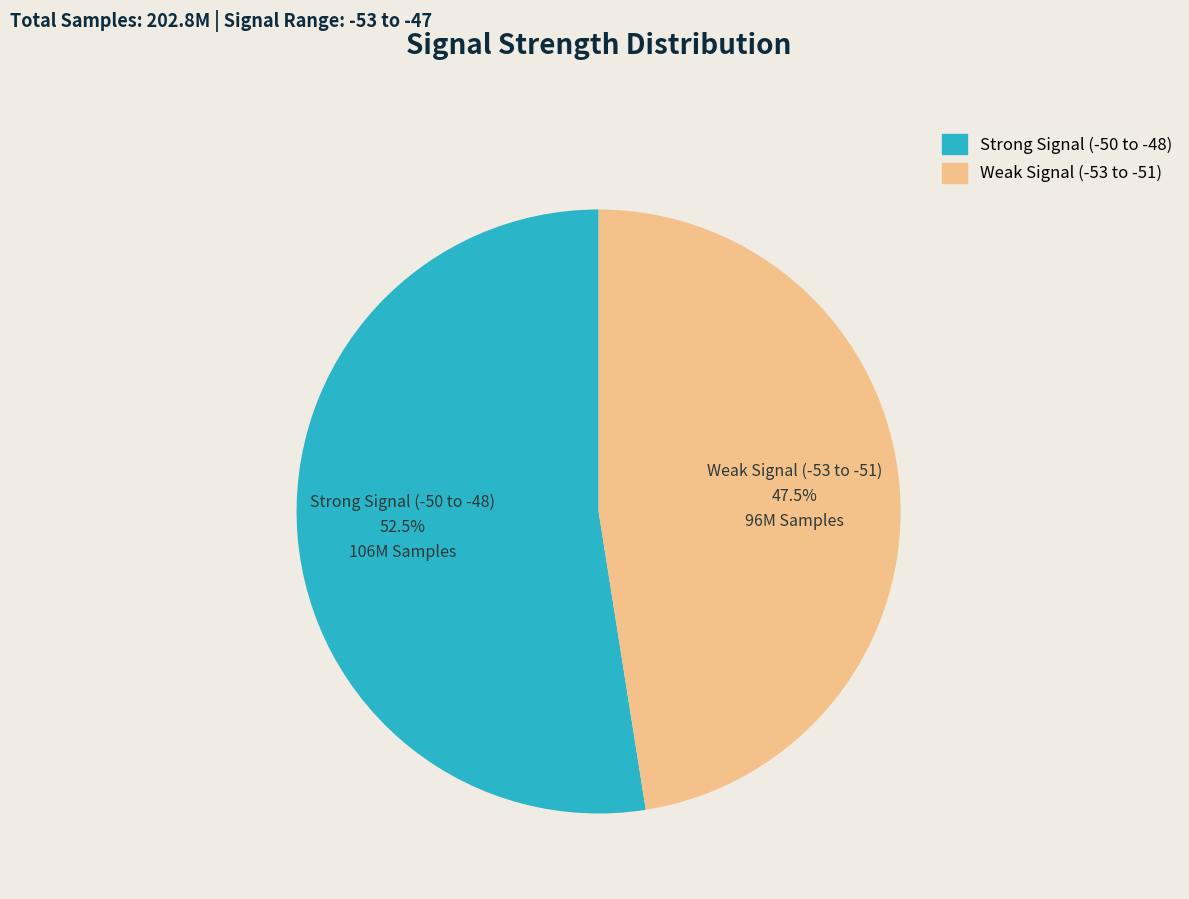

What percentage is NOT represented by Strong Signal (-50 to -48)?

47.5%